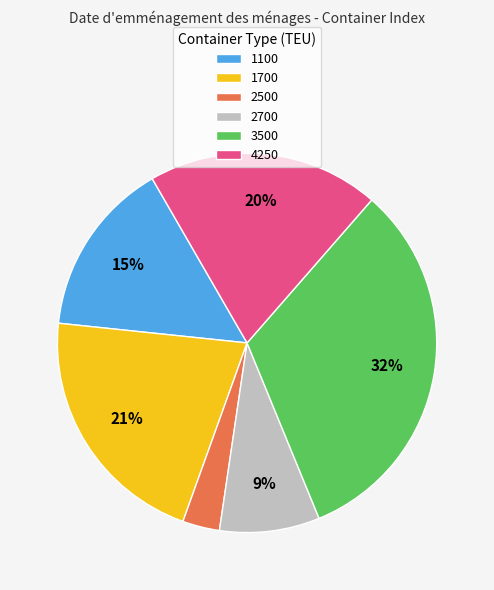

Count the number of slices in the pie.

6